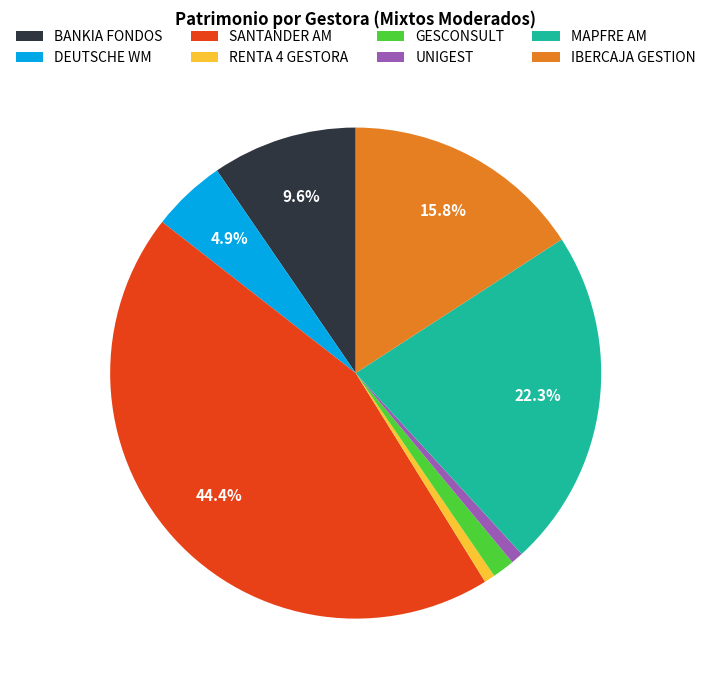

To the nearest percent, what portion does RENTA 4 GESTORA represent?

1%